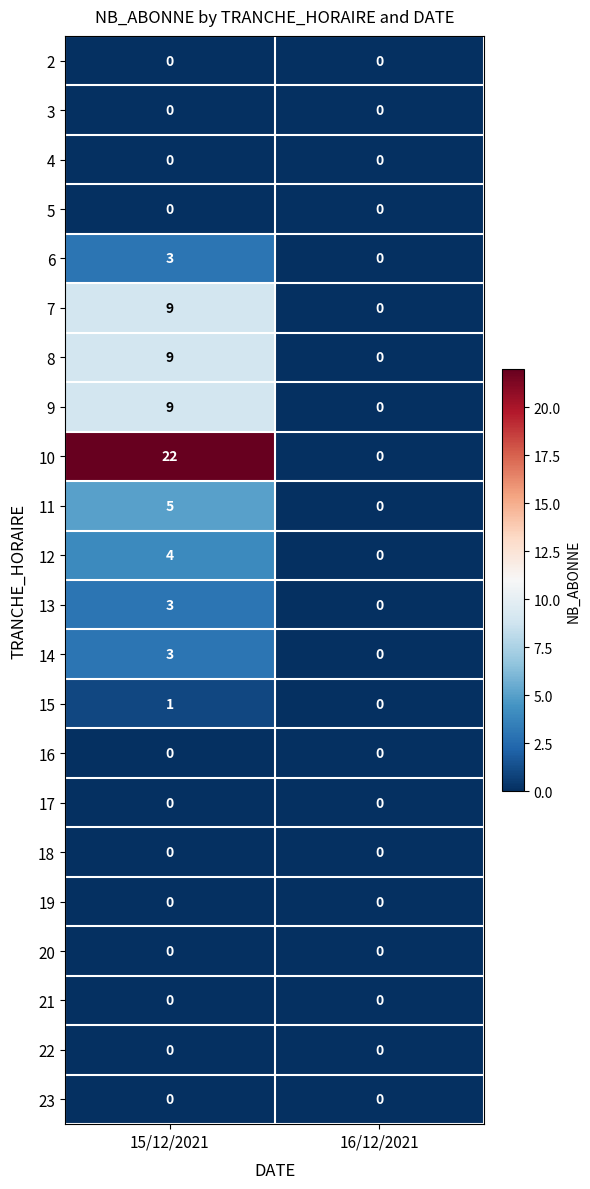

What is the difference between the maximum and minimum values in the 13 series?

3